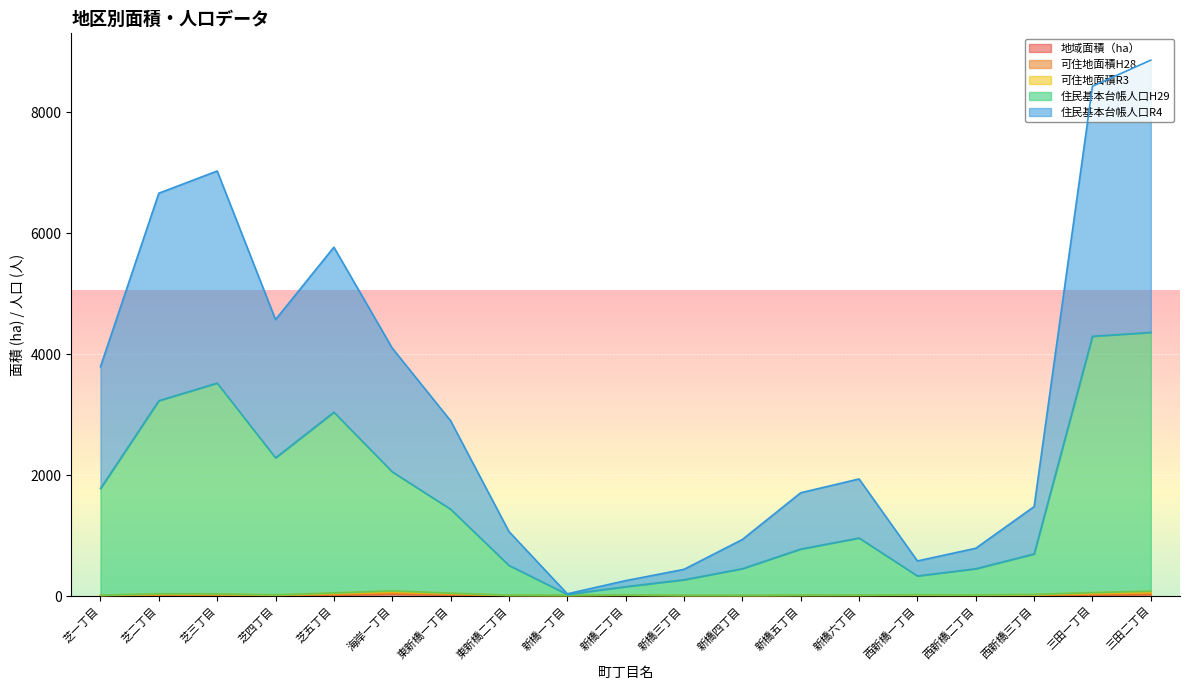

Reading left to right, list all the values displayed in this chart.

地域面積（ha）: 6.7	16.6	15.4	9.4	21.7	39.0	23.6	7.2	7.5	10.0	6.4	6.4	7.5	8.0	10.4	9.2	11.5	23.1	31.7
可住地面積H28: 16.1	40.1	37.1	22.0	53.7	88.2	49.4	16.4	13.7	20.6	13.5	12.8	16.9	18.2	23.2	20.2	28.8	59.4	83.6
可住地面積R3: 11.4	28.3	26.4	15.8	37.7	63.2	36.6	12.1	10.6	15.4	9.9	9.7	12.3	13.1	16.7	14.7	20.3	40.6	57.1
住民基本台帳人口H29: 1777.1	3230.1	3521.1	2285.0	3039.7	2054.2	1435.4	506.4	26.7	154.6	269.5	451.8	776.9	959.2	332.2	451.2	695.8	4296.4	4358.6
住民基本台帳人口R4: 3791.1	6661.1	7028.1	4571.0	5768.7	4099.2	2898.4	1066.4	36.7	254.6	441.5	934.8	1707.9	1936.2	580.2	790.2	1478.8	8430.4	8861.6